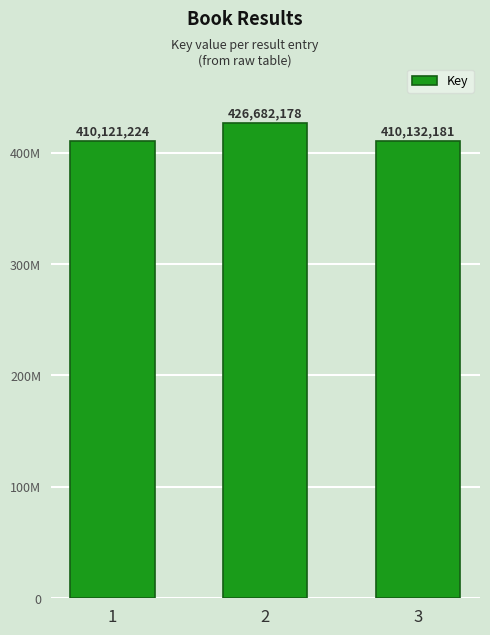

Rank the categories by value from lowest to highest.

1, 3, 2